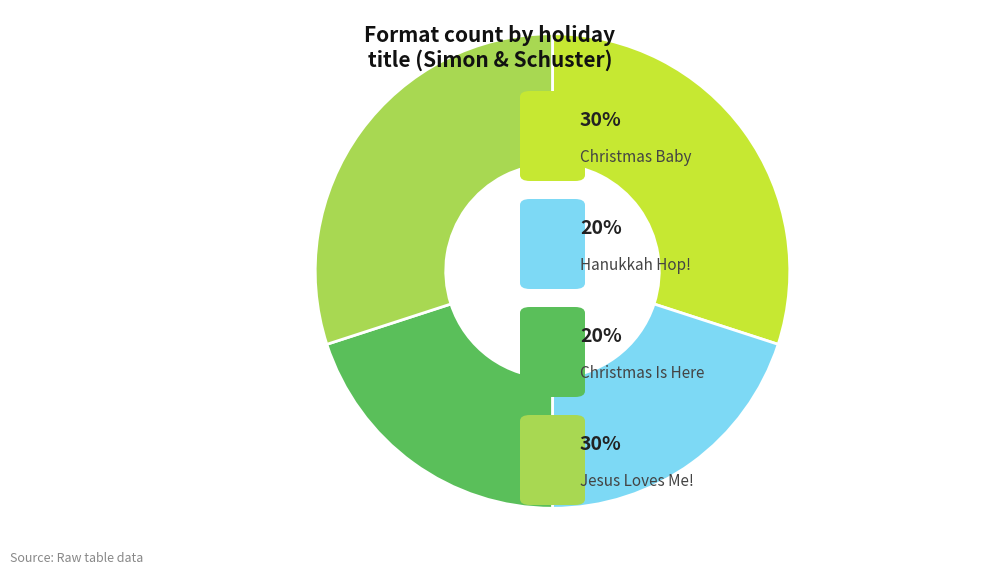

Does any single category account for the majority?

No